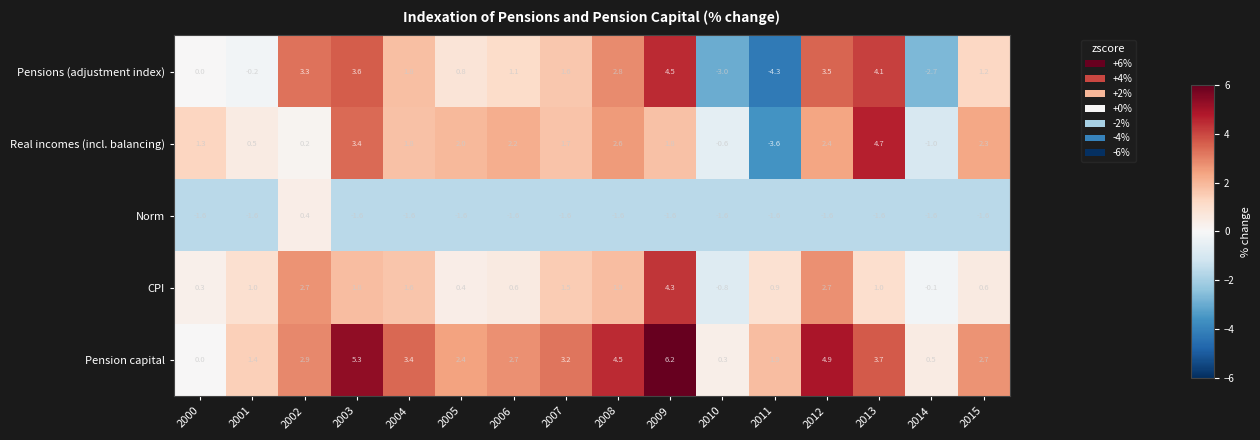

What is the difference between the highest and lowest values at 2013?

6.3